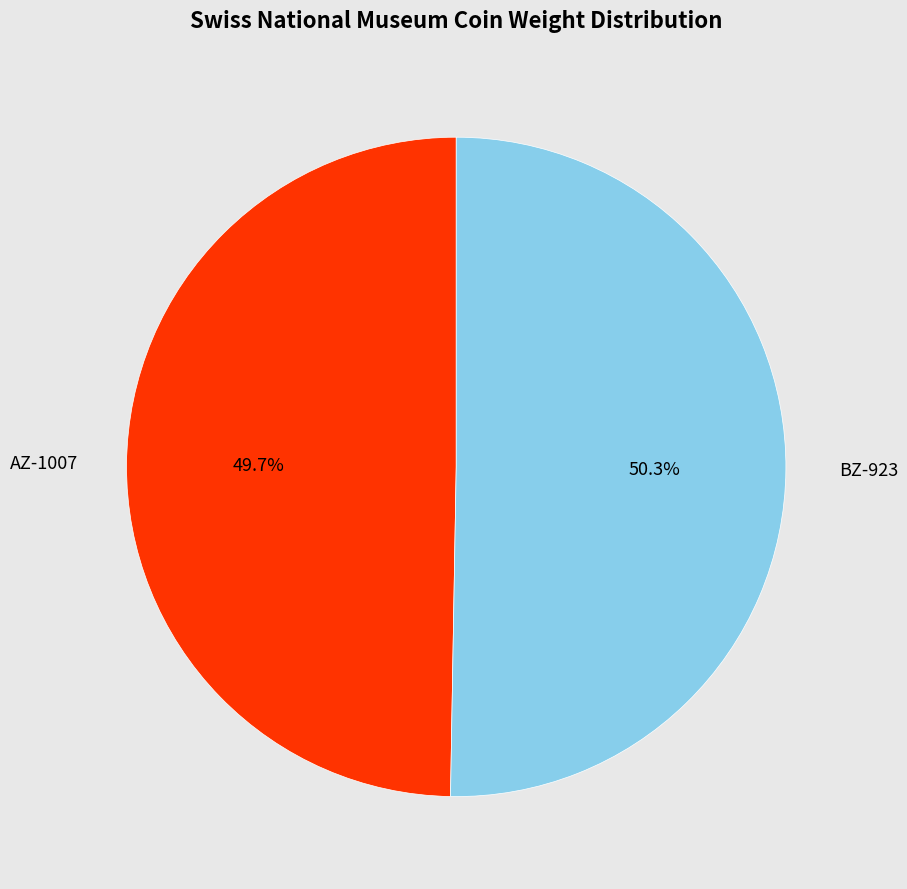

Between AZ-1007 and BZ-923, which is larger?

BZ-923